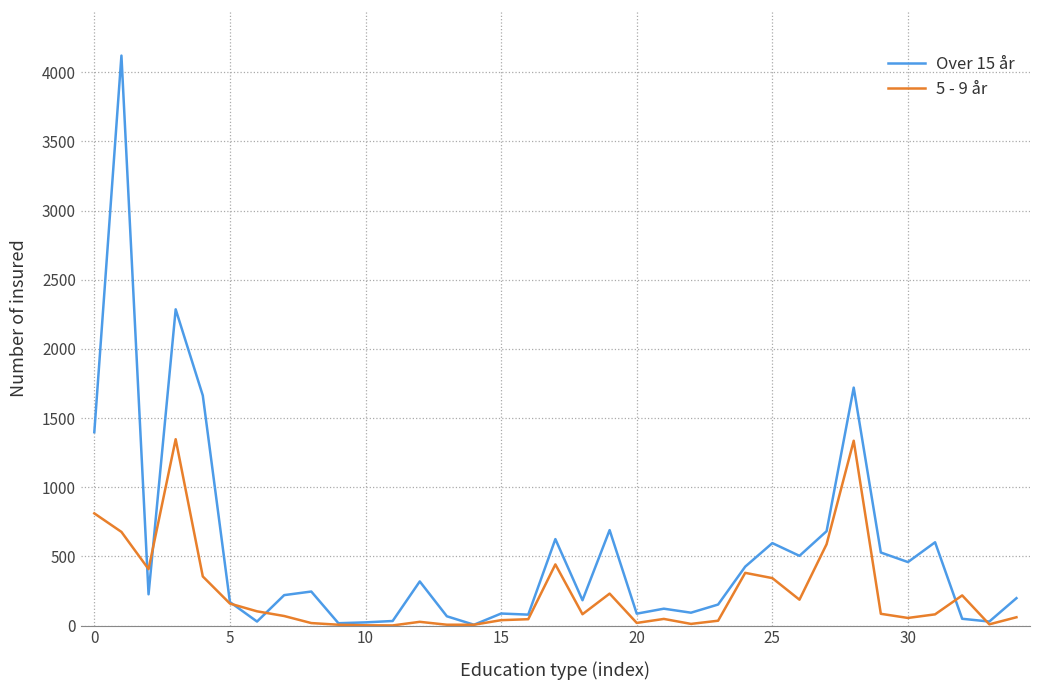

Which series has the largest range (max minus min)?

Over 15 år